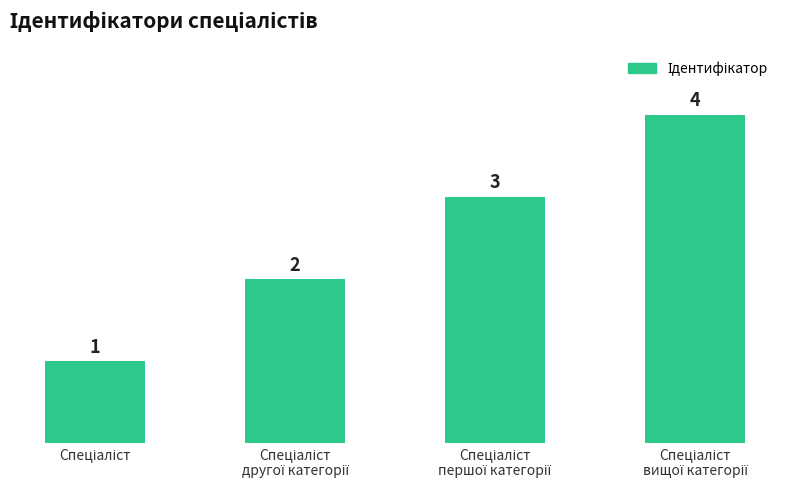

Count the values in the range 2 to 4.

3